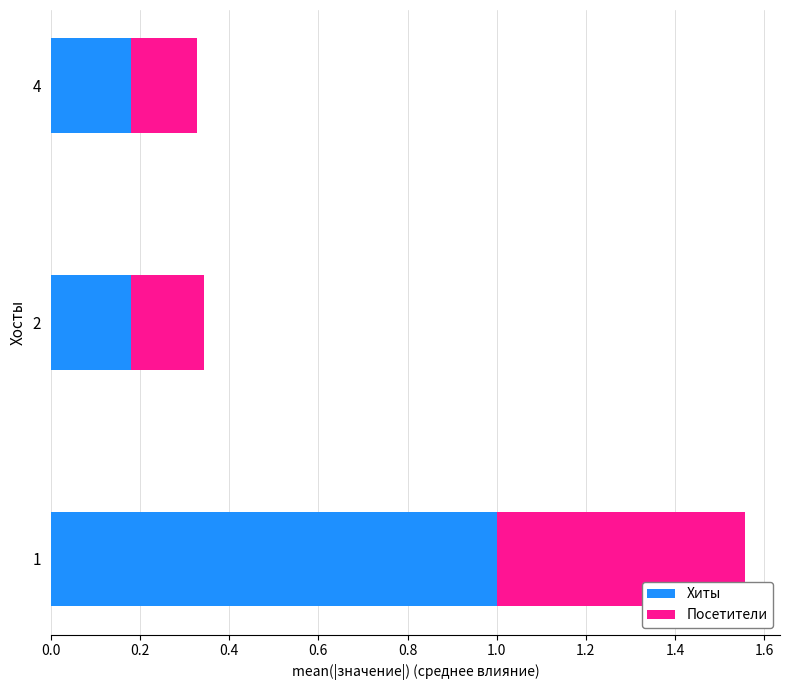

How many series are shown in this chart?

2